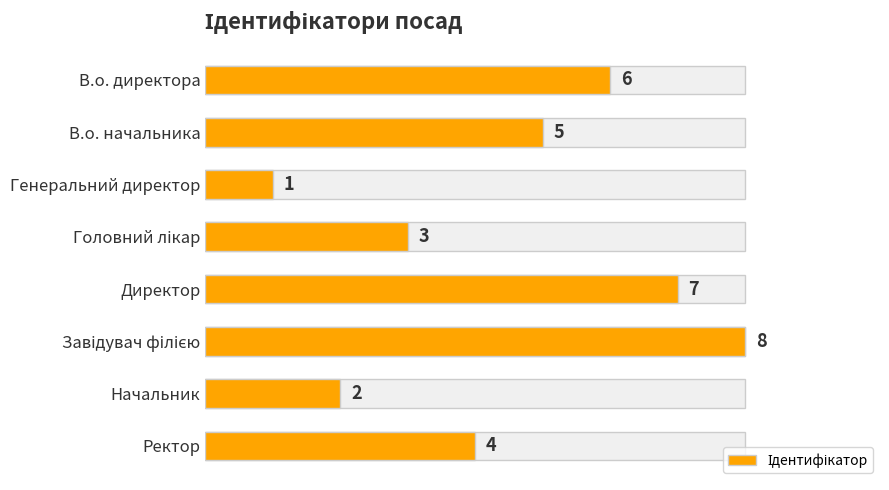

Which has a higher value, Директор or Генеральний директор?

Директор